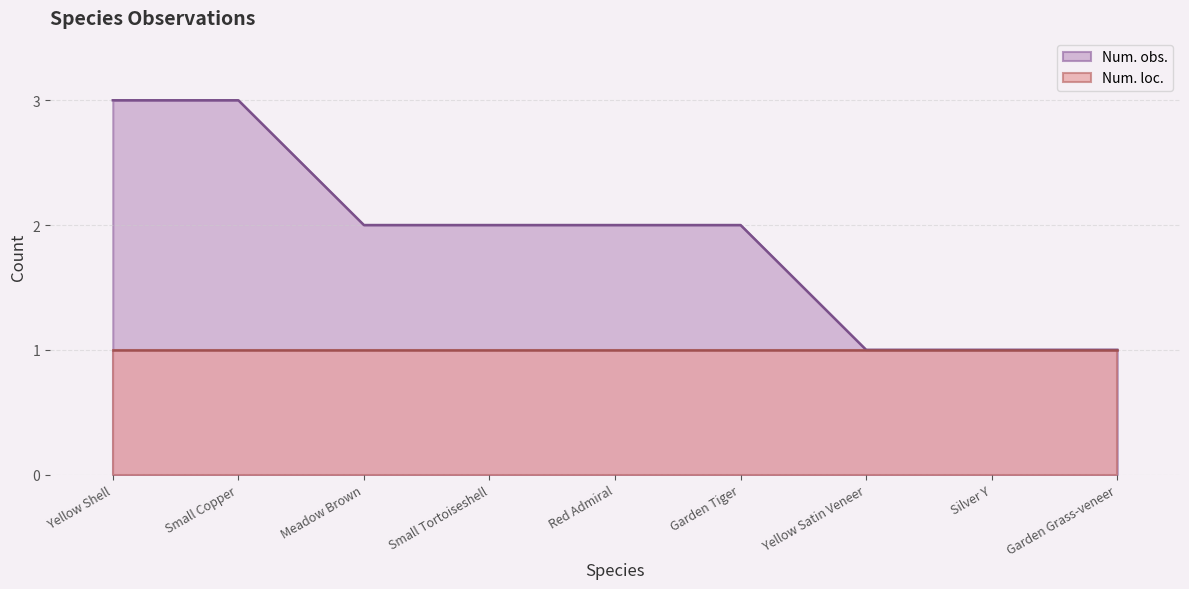

Which has a higher value, Meadow Brown or Garden Tiger?

Meadow Brown